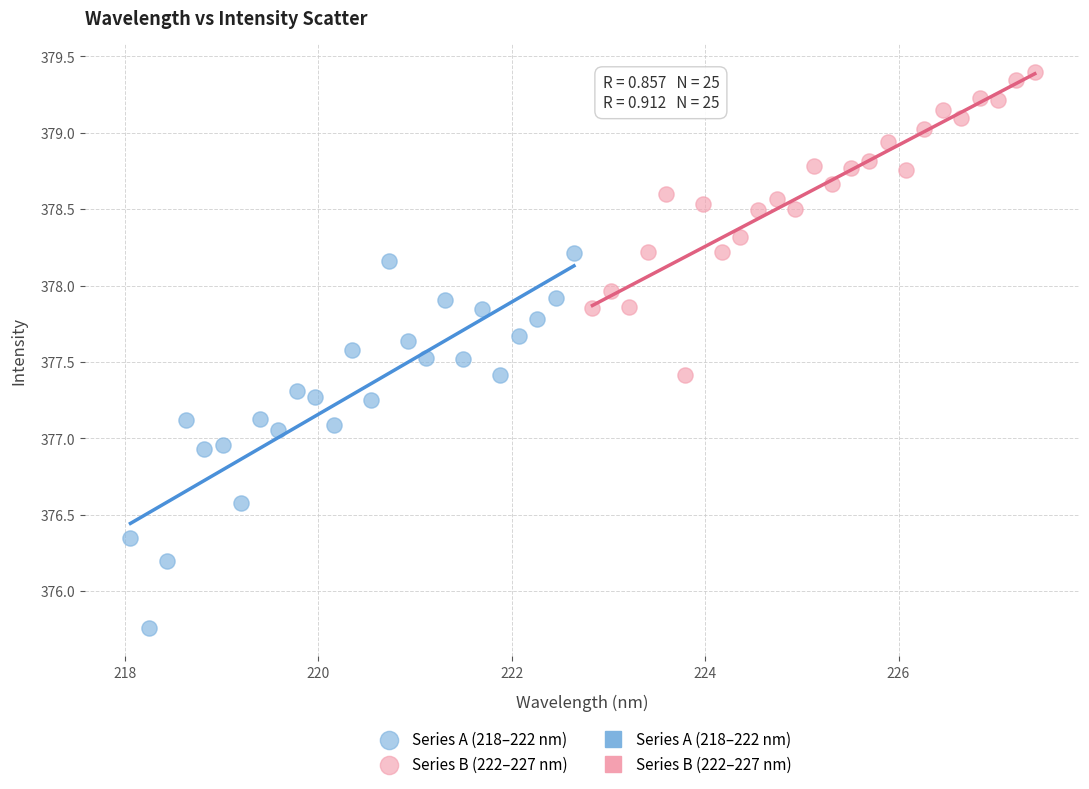

Which series contains the lowest Y value?

Series A (218–222 nm)